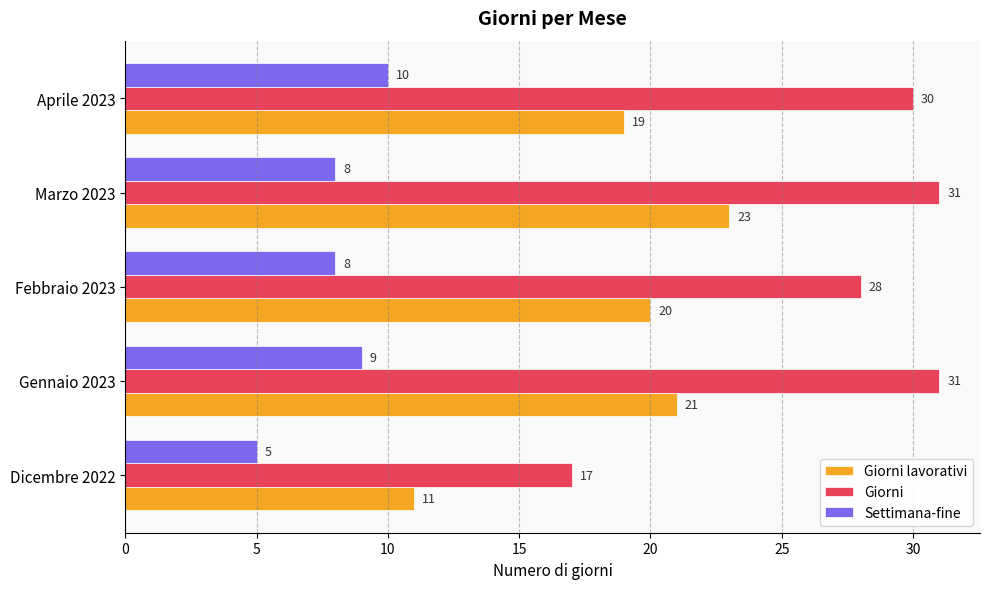

At which label is Giorni lavorativi closest to 17?

Aprile 2023